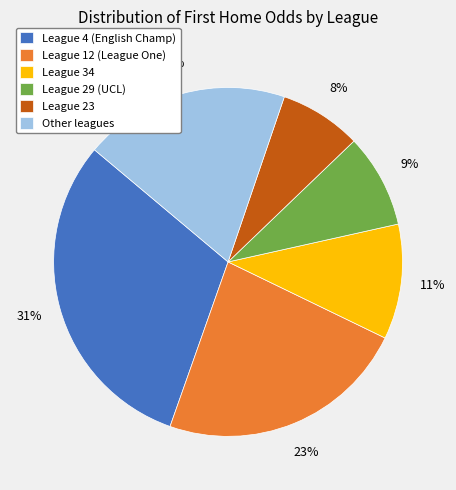

To the nearest percent, what is the difference between the largest and smallest slice percentages?

23%